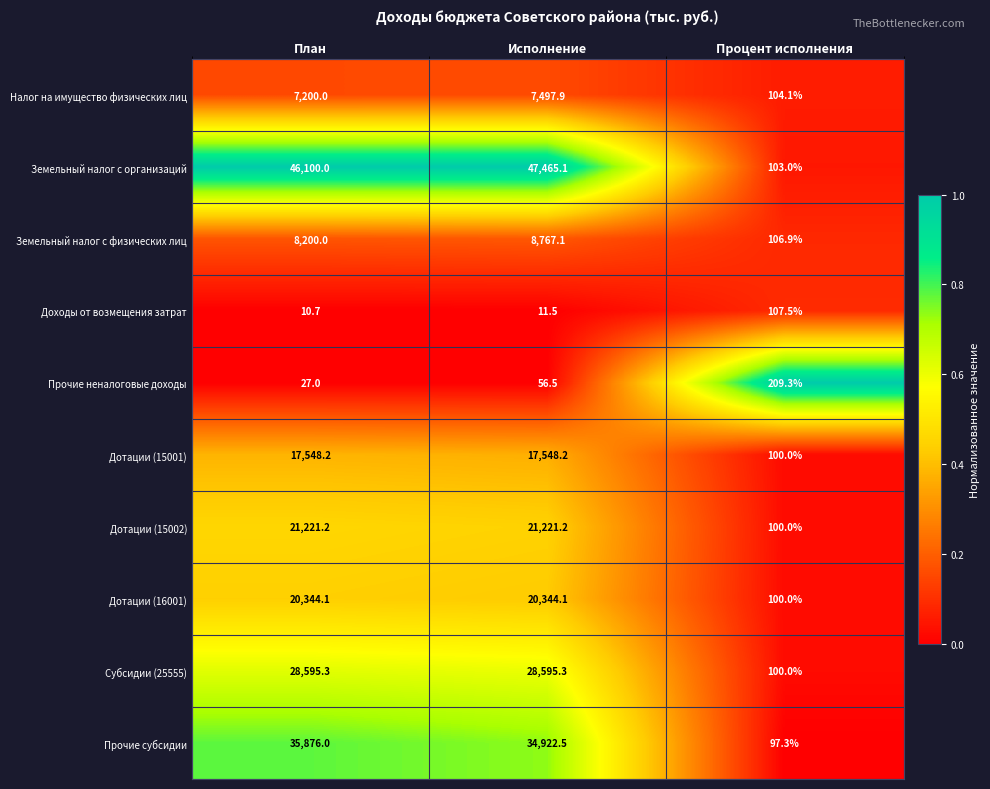

What is the total value across all series at Исполнение?

186429.4